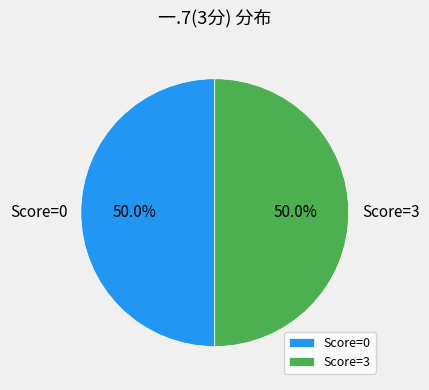

Do Score=0 and Score=3 together represent more than half of the pie?

Yes